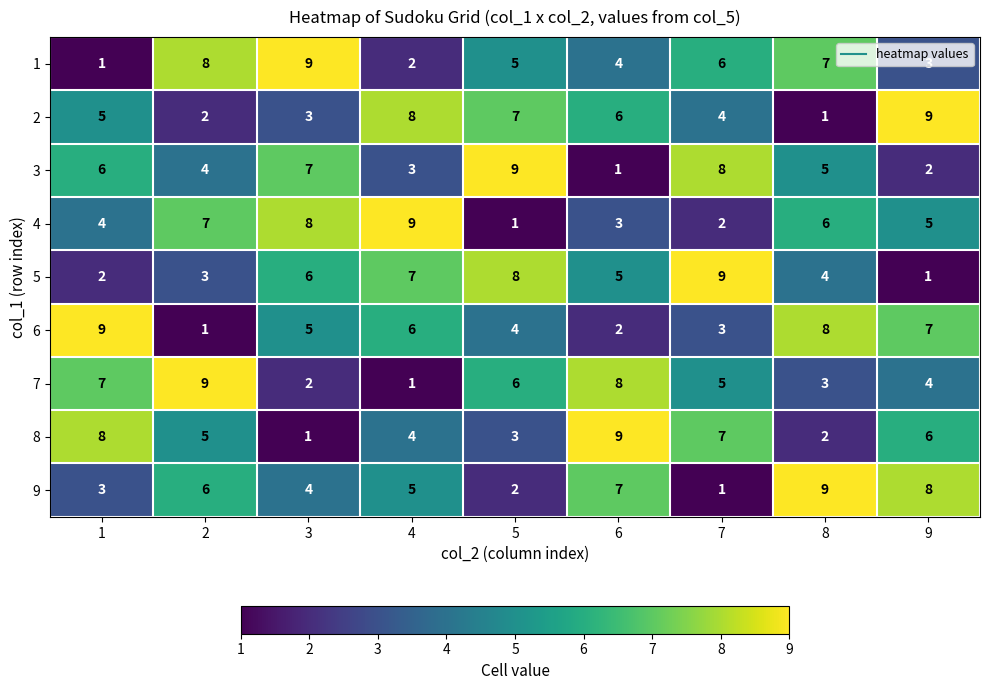

Count the 4 values in the range 3 to 7.

5